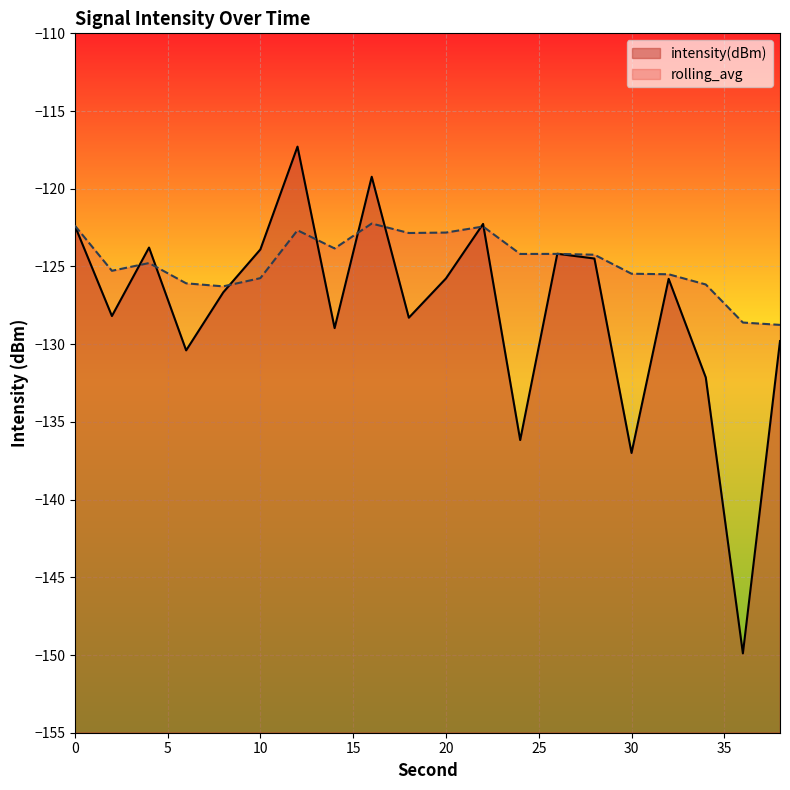

Reading left to right, list all the values displayed in this chart.

intensity(dBm): -122.4	-128.2	-123.8	-130.4	-126.7	-123.9	-117.3	-129.0	-119.2	-128.3	-125.8	-122.3	-136.2	-124.2	-124.5	-137.0	-125.8	-132.1	-149.9	-129.8
rolling_avg: -122.4	-125.3	-124.8	-126.1	-126.3	-125.8	-122.7	-123.8	-122.2	-122.8	-122.8	-122.4	-124.2	-124.2	-124.2	-125.5	-125.5	-126.2	-128.6	-128.8